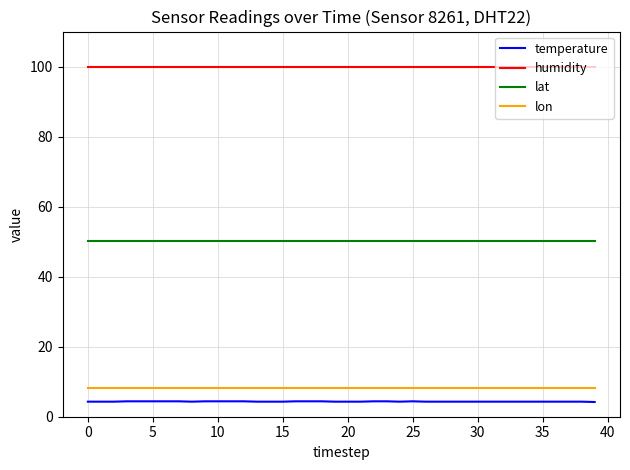

What is the maximum value shown in the chart?

99.9